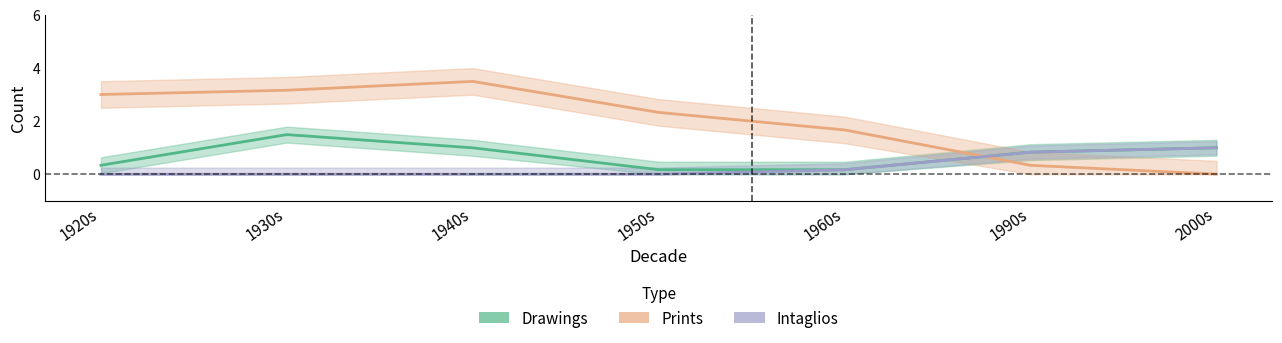

Rank the series at 1920s from lowest to highest value.

Intaglios, Drawings, Prints